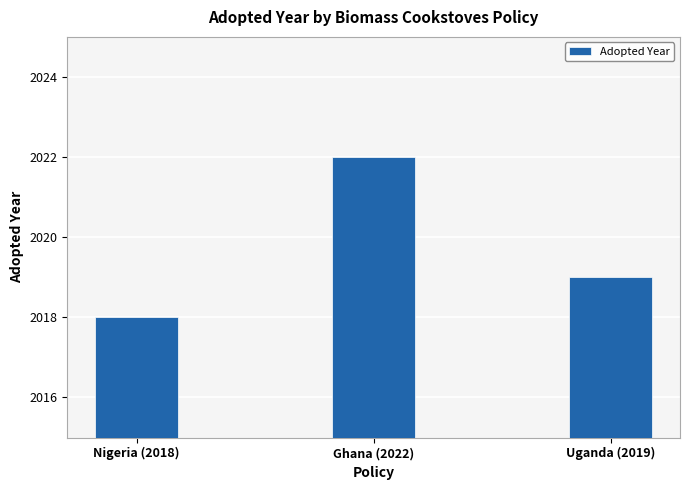

Is it true that the value at Nigeria (2018) is 2018?

True